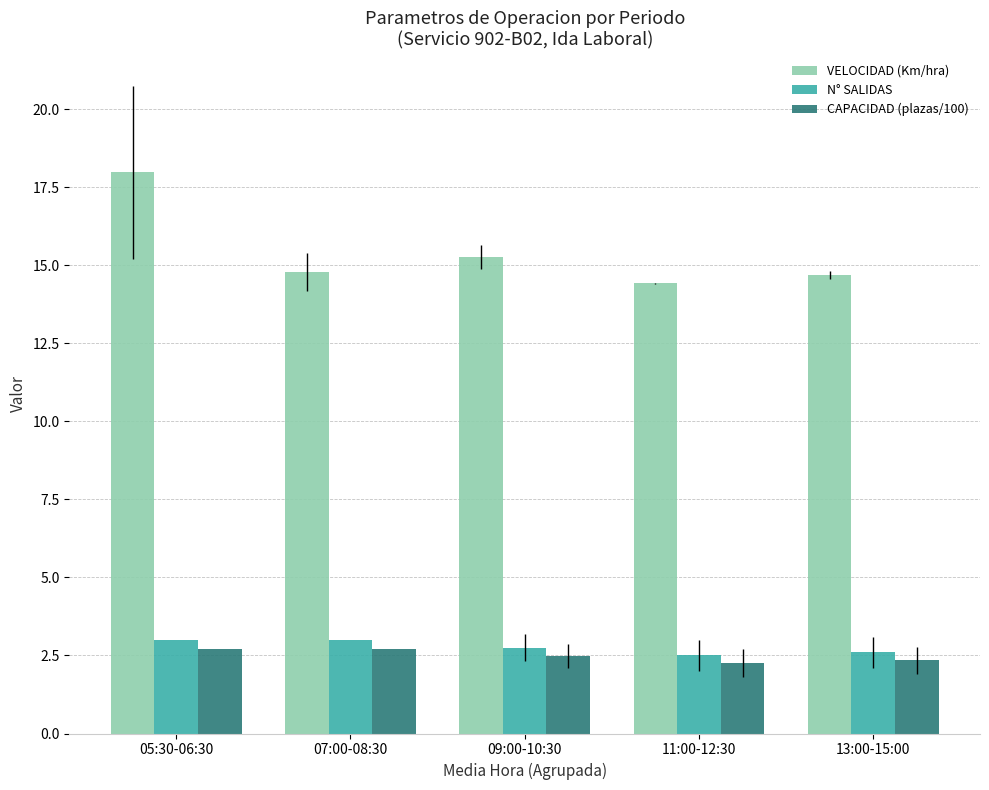

What is the approximate value of CAPACIDAD (plazas/100) at 13:00-15:00?

2.3